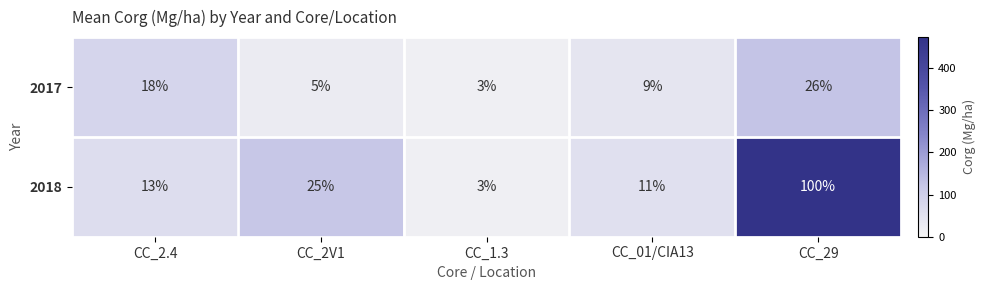

At which label does 2018 reach its minimum?

CC_1.3